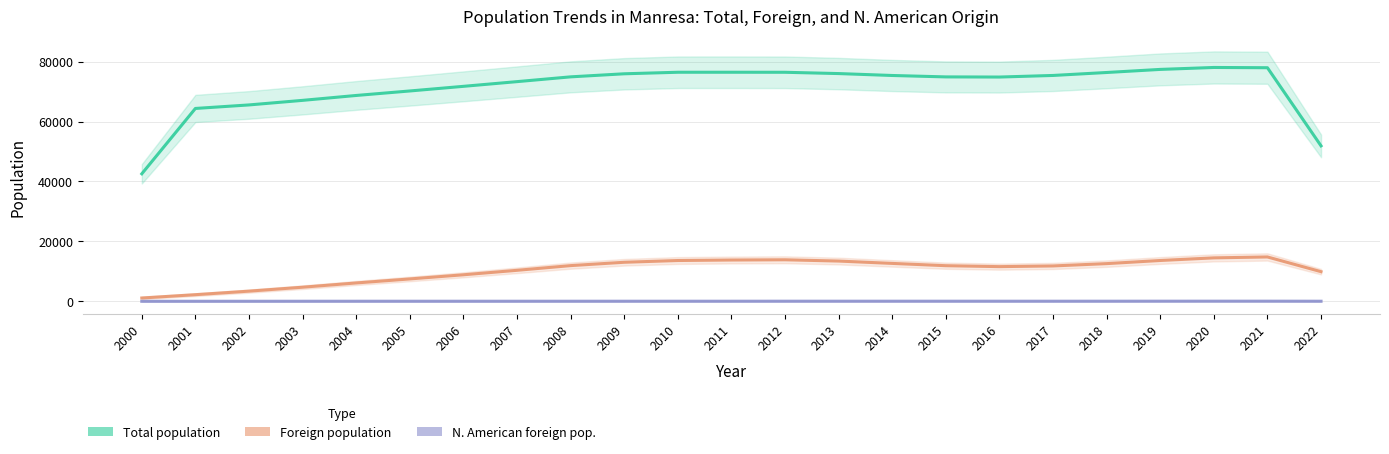

Read the Total population value at 2019.

77403.0